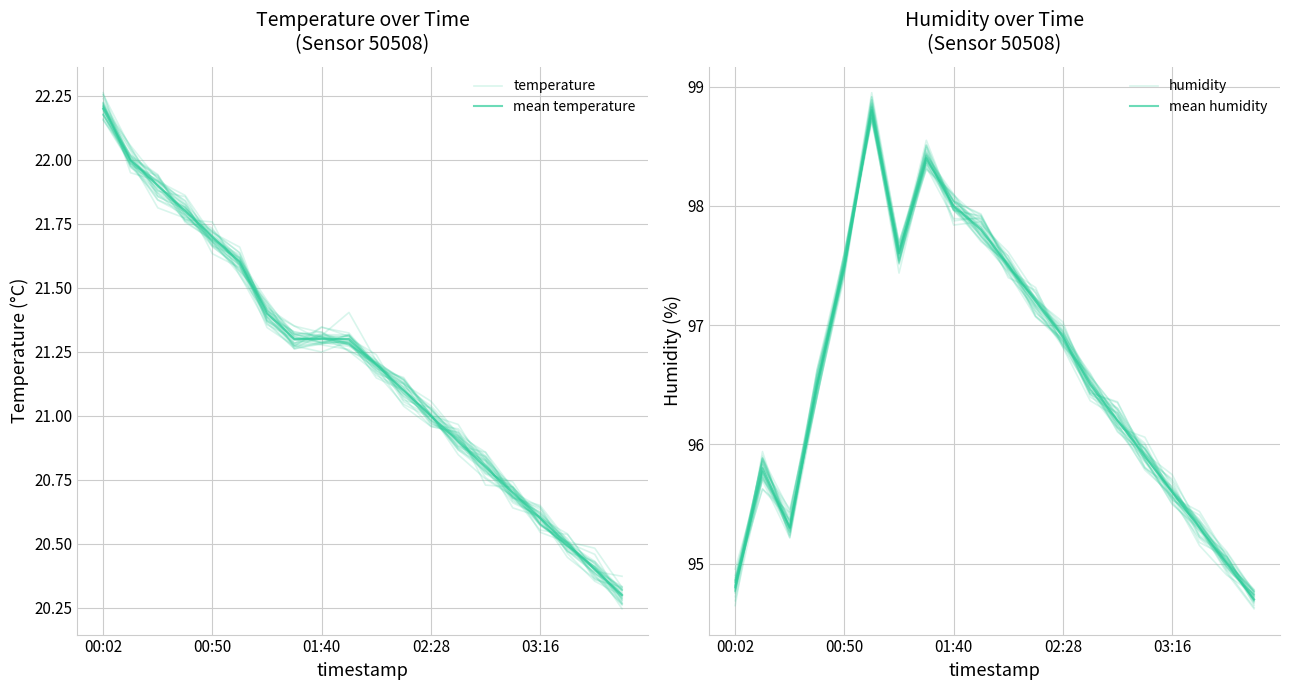

What are all the series names shown in the legend?

temperature, mean temperature, humidity, mean humidity